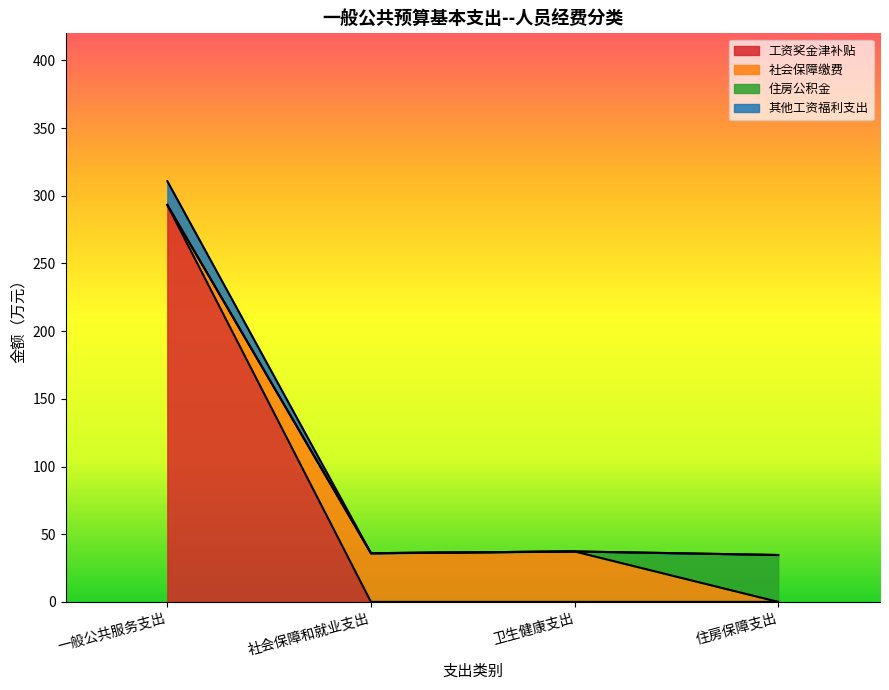

Which category has the lowest value in the 总计 series?

住房保障支出